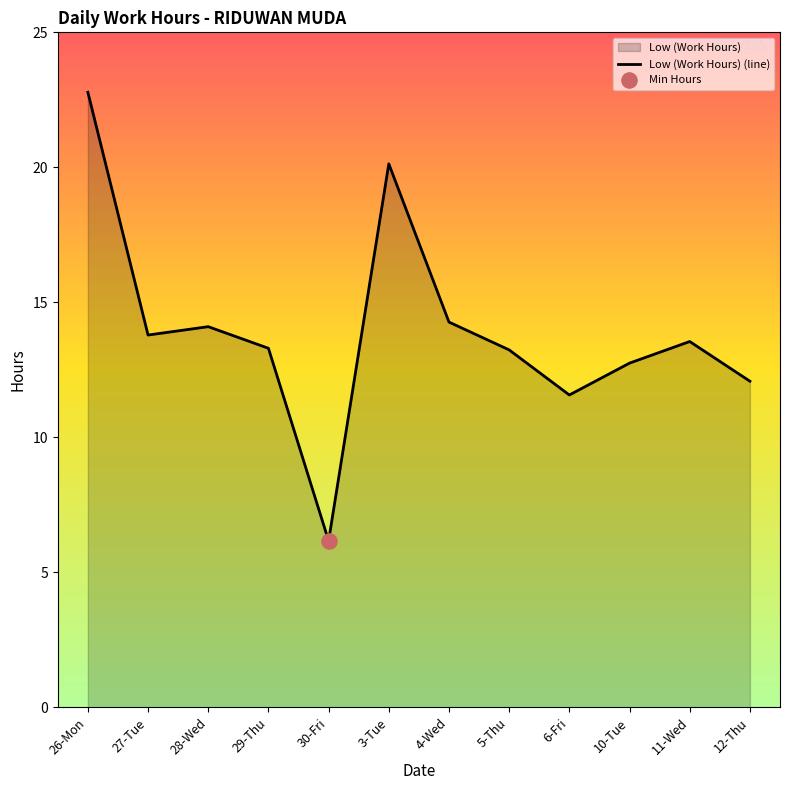

What is the change in value from 5-Thu to 10-Tue?

-0.5